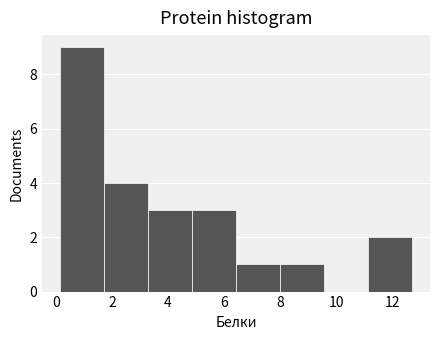

Reading left to right, transcribe this chart: for each bar, give the range it covers on the x-axis and its height. Neither the bar edges nor the heights are printed on the chart, so give them approximately, as read against the axes.

0.2 to 1.8: 9
1.8 to 3.2: 4
3.2 to 4.8: 3
4.8 to 6.4: 3
6.4 to 8.0: 1
8.0 to 9.6: 1
9.6 to 11.2: 0
11.2 to 12.8: 2